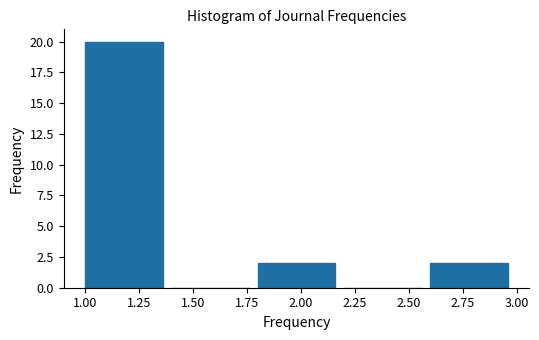

Reading left to right, transcribe this chart: for each bar, give the range it covers on the x-axis and its height. The values are not printed on the chart, so give them approximately, as read against the axis.

1.0 to 1.4: 20
1.4 to 1.8: 0
1.8 to 2.2: 2
2.2 to 2.6: 0
2.6 to 3.0: 2